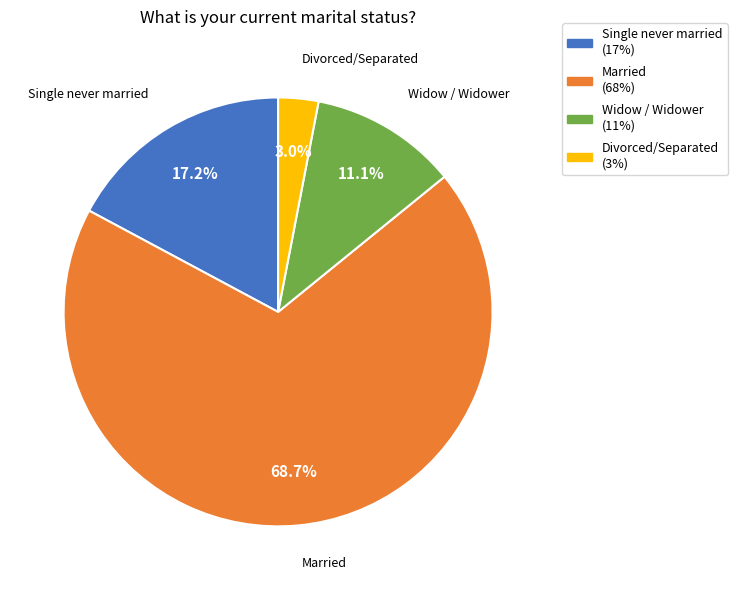

Is there a majority slice in this chart?

Yes